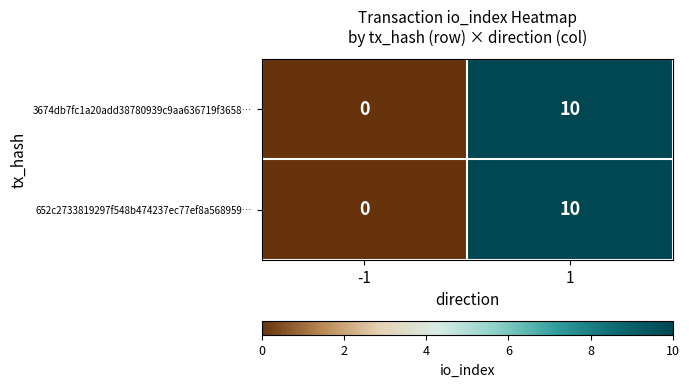

Count the number of data series in this chart.

2